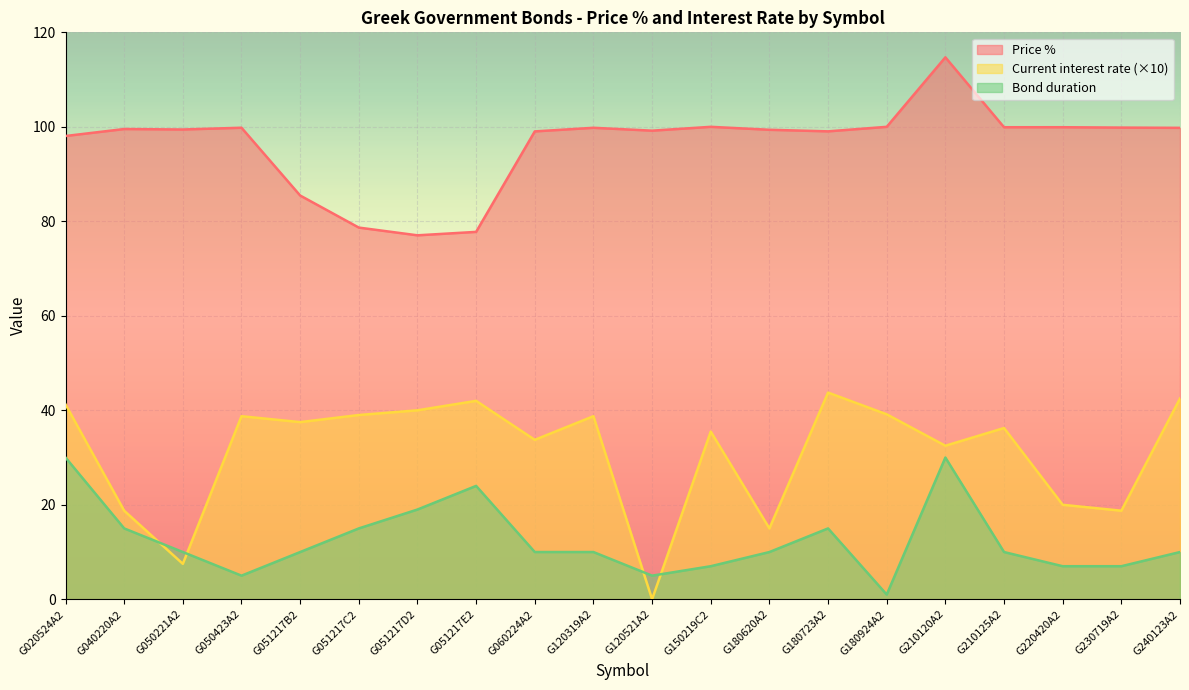

What is the sum of the Bond duration values at G180723A2 and G120319A2?

25.0